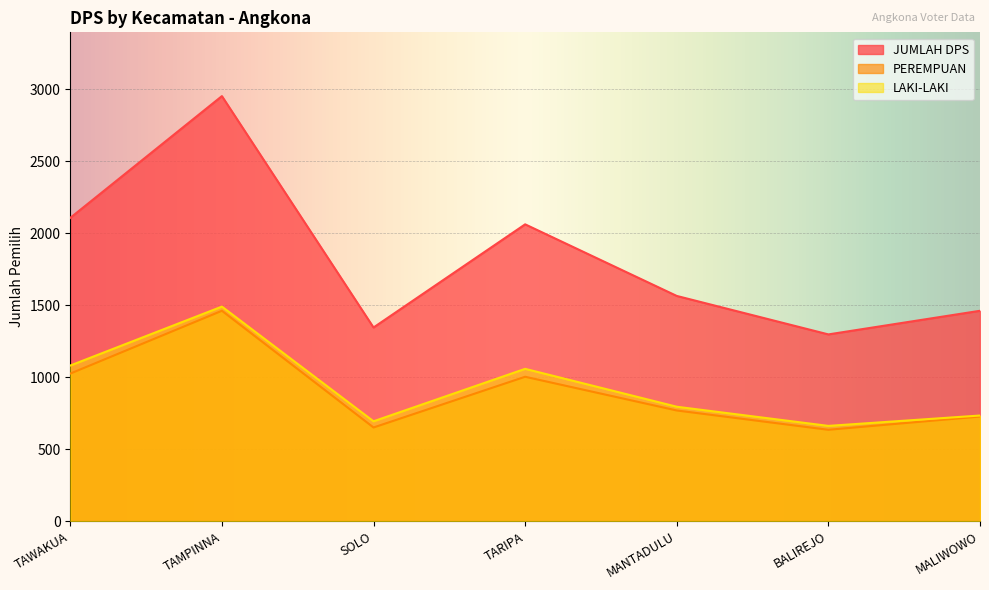

The value of PEREMPUAN at TAMPINNA is 1461. True or false?

True